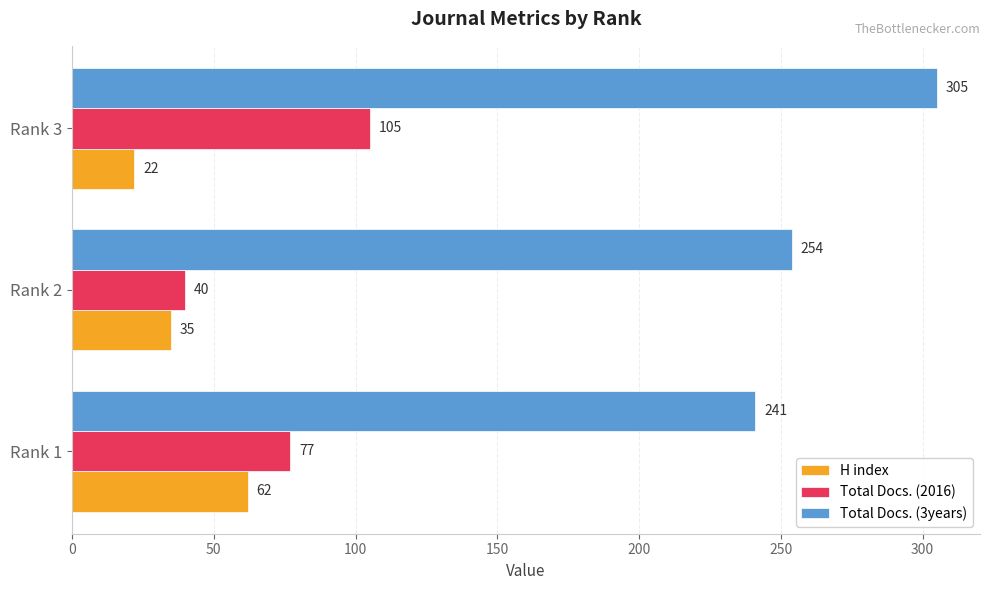

What is the difference between the maximum and second lowest values in the Total Docs. (2016) series?

28